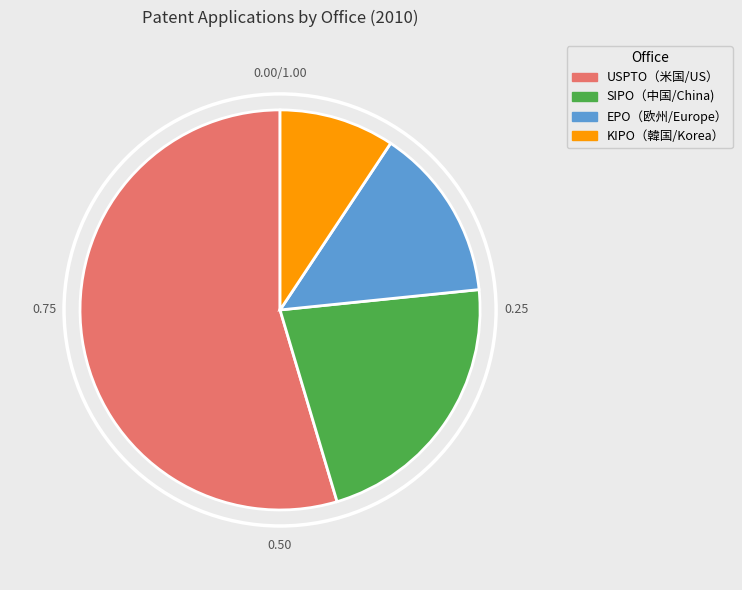

Approximately how many times larger is the value at EPO（欧州/Europe） compared to KIPO（韓国/Korea）?

1.5